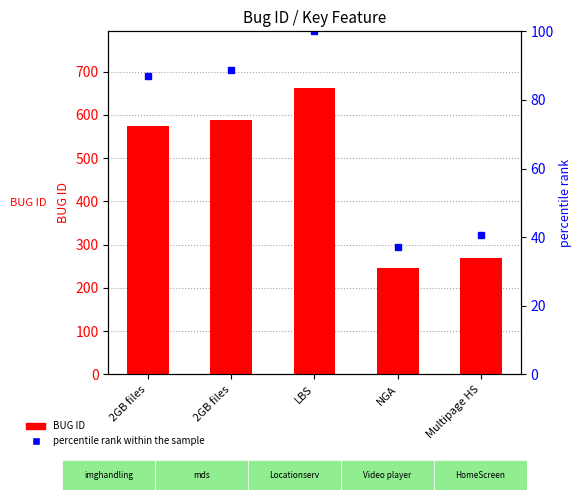

Which category has the highest value across all series?

LBS